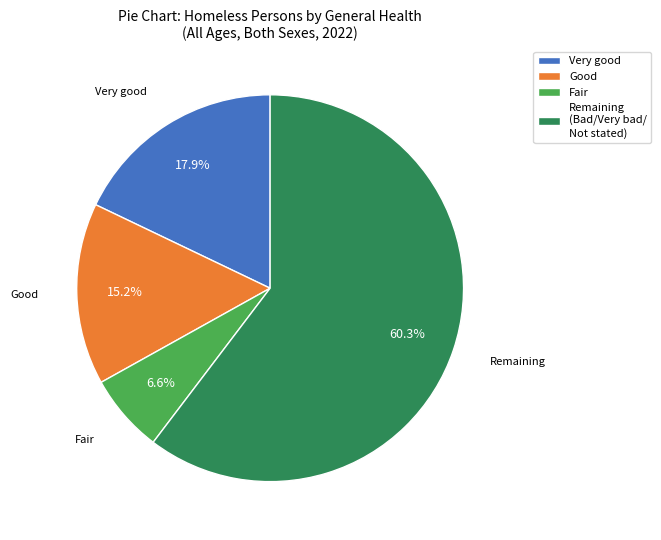

Is it true that Fair is 7% of the pie?

True